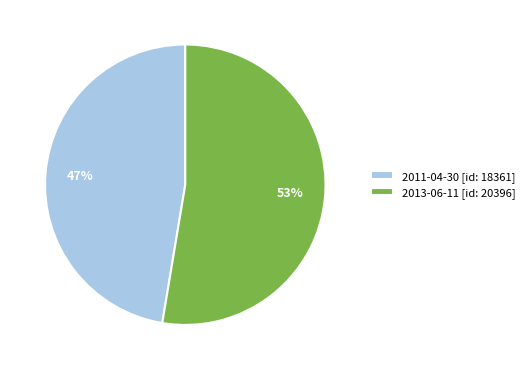

To the nearest percent, what percentage of the pie is 2013-06-11?

53%